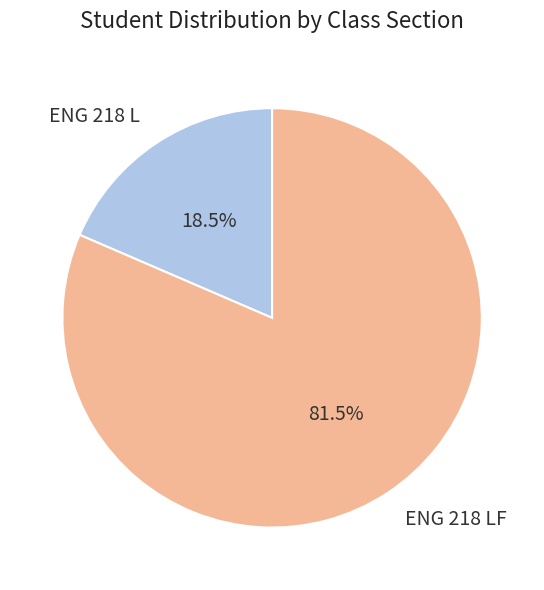

How many slices are in this pie chart?

2